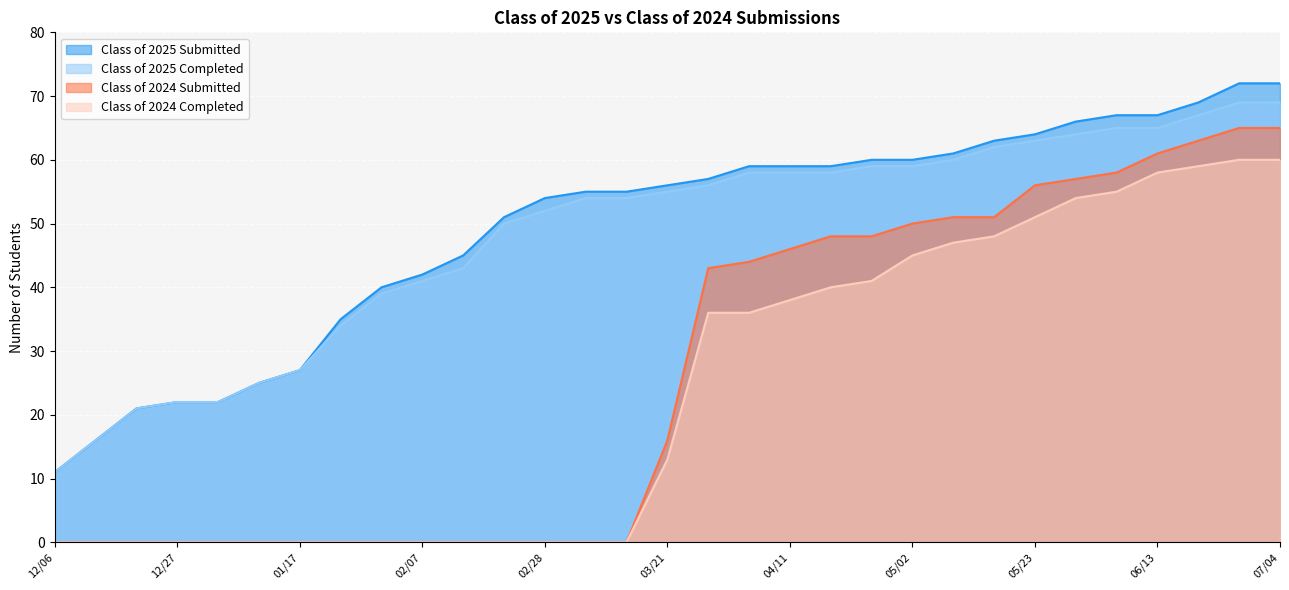

Between 06/13 and 12/27, which is larger?

06/13